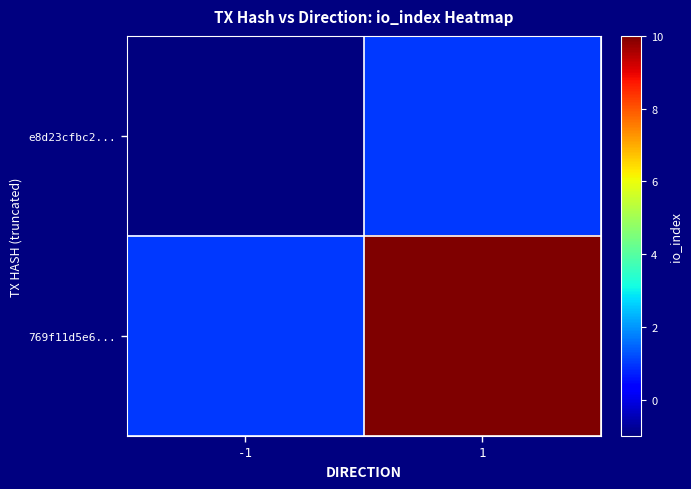

Reading left to right, transcribe all the data shown in this chart.

e8d23cfbc2...: -1=-1	1=1
769f11d5e6...: -1=1	1=10